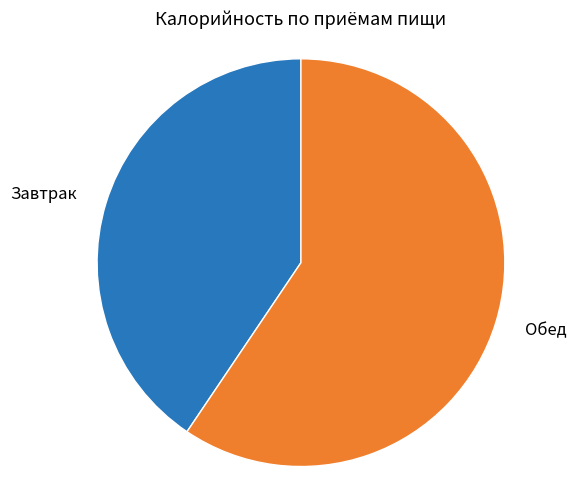

Is there a majority slice in this chart?

Yes